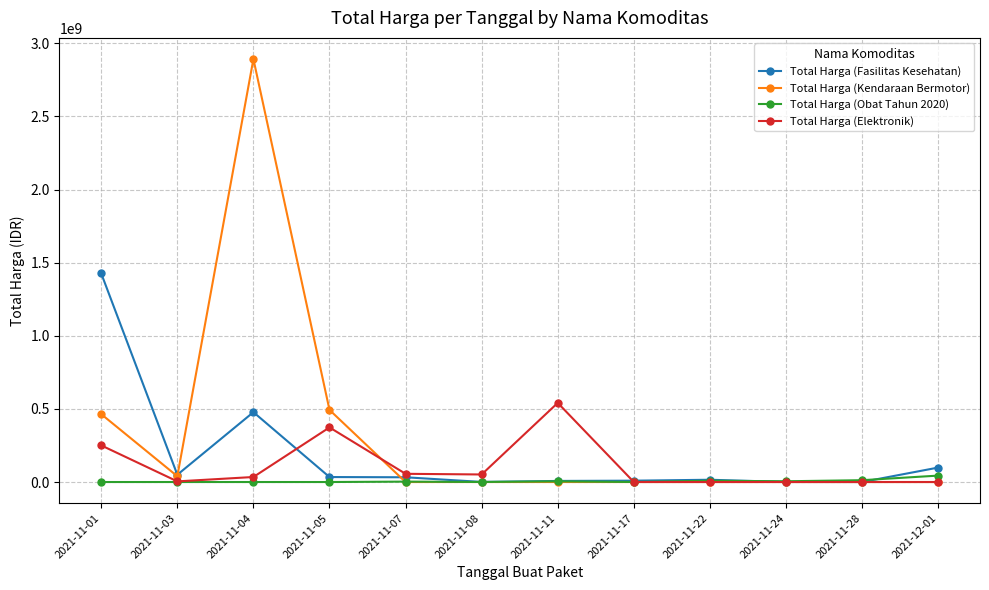

What is the difference between the second highest and minimum values in the Total Harga (Obat Tahun 2020) series?

12453900